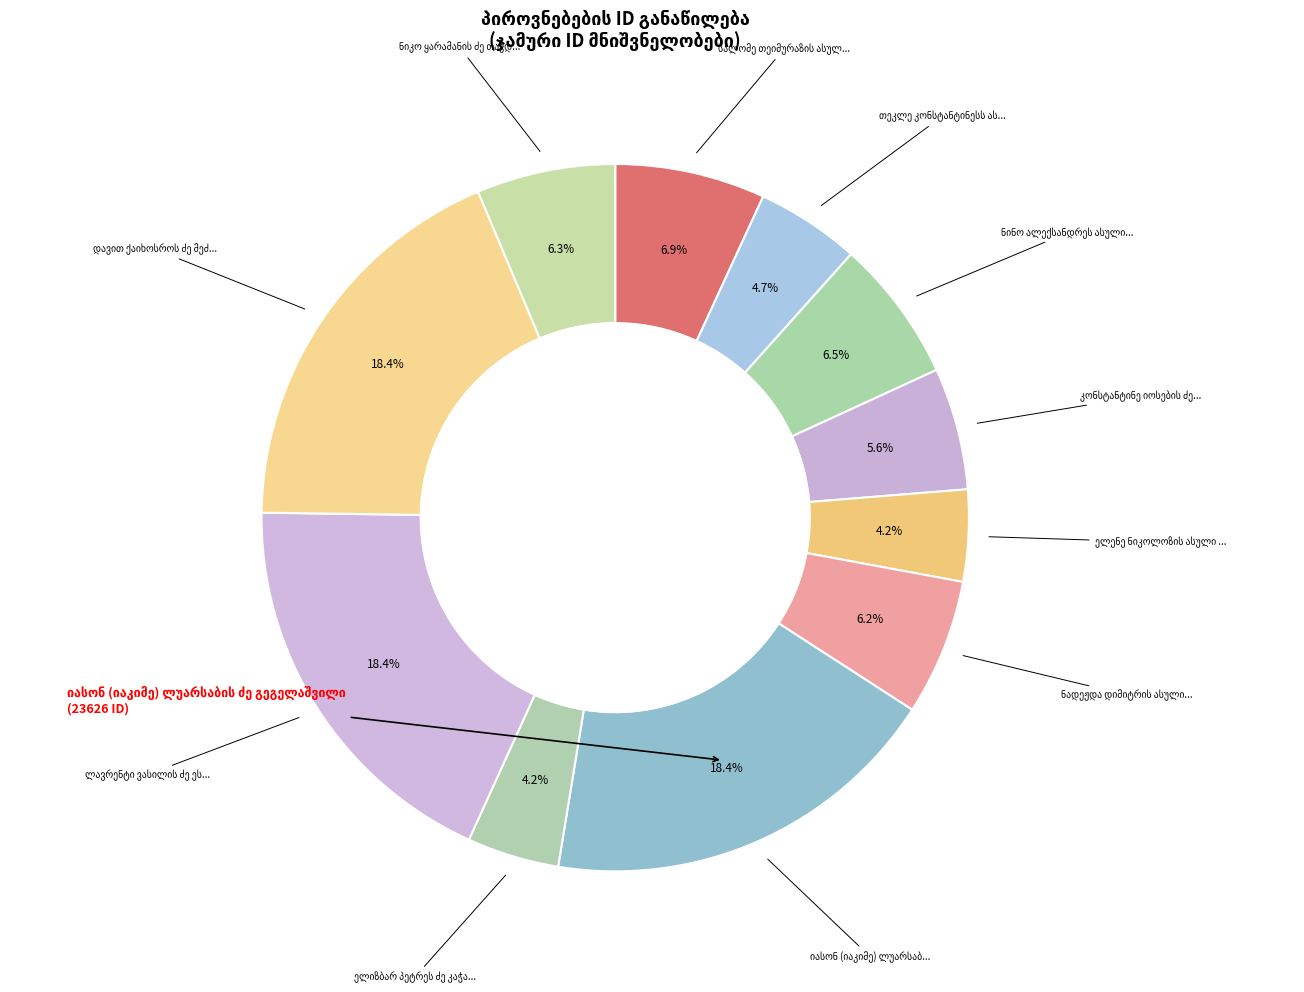

The ნინო ალექსანდრეს ასული თურქია slice represents 1% of the pie. True or false?

False